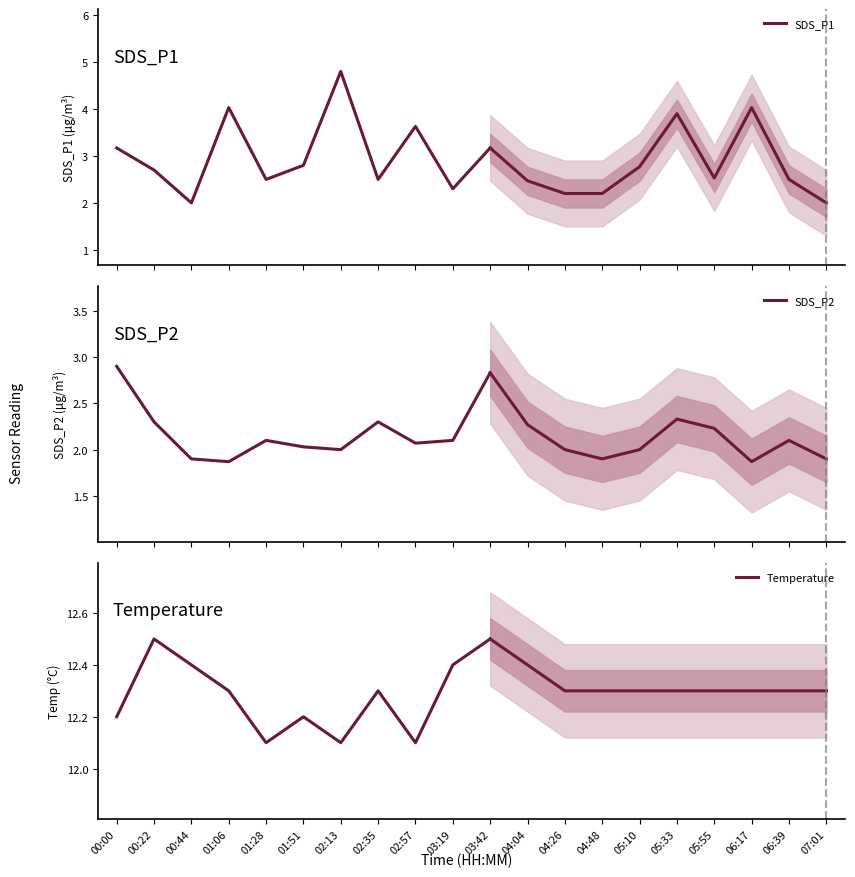

At which category is the sum across all series the highest?

02:13